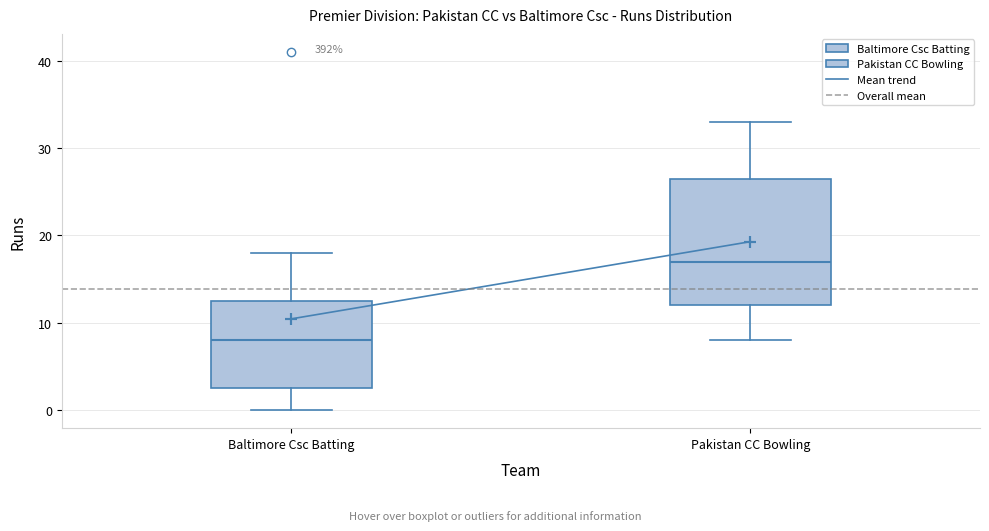

Which box's median line is the highest?

Pakistan CC Bowling